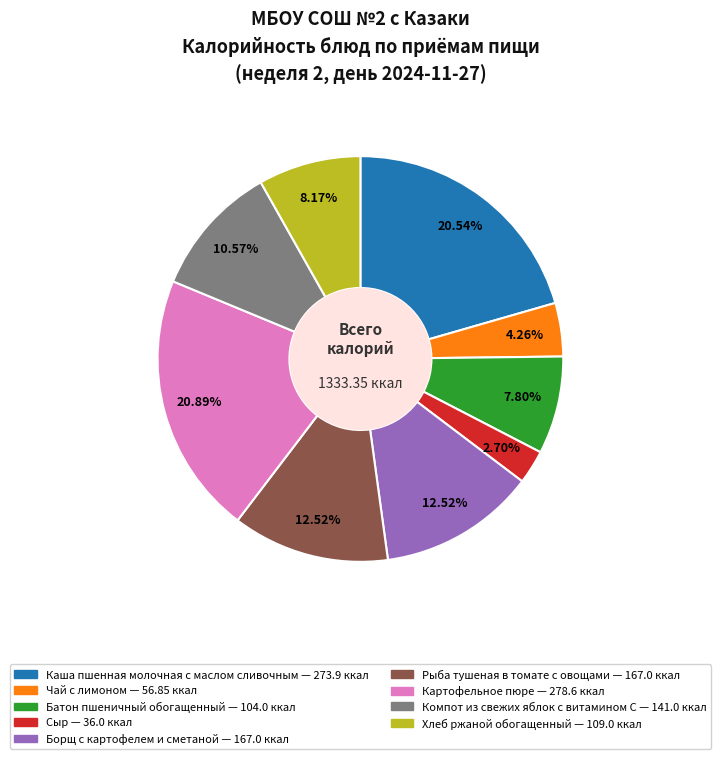

Is it true that Хлеб ржаной обогащенный is 1% of the pie?

False